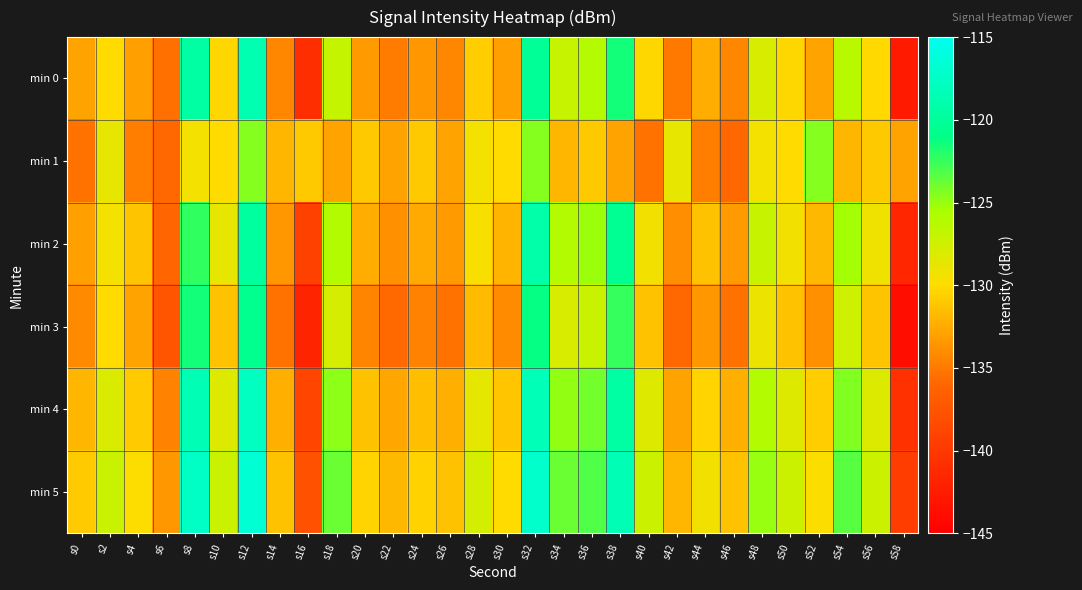

Which series has the widest spread of values?

min 0